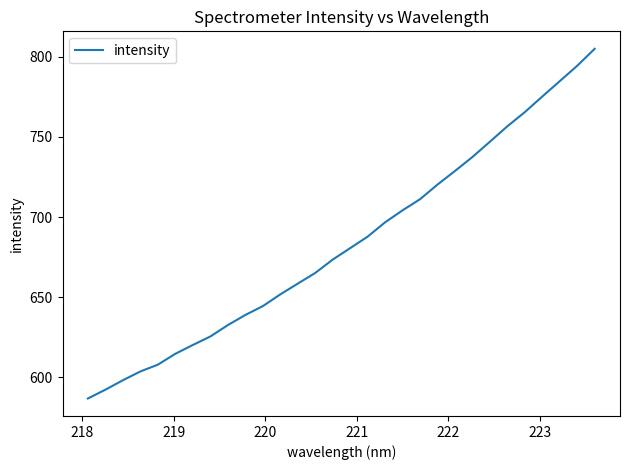

How many distinct data groups are displayed?

1